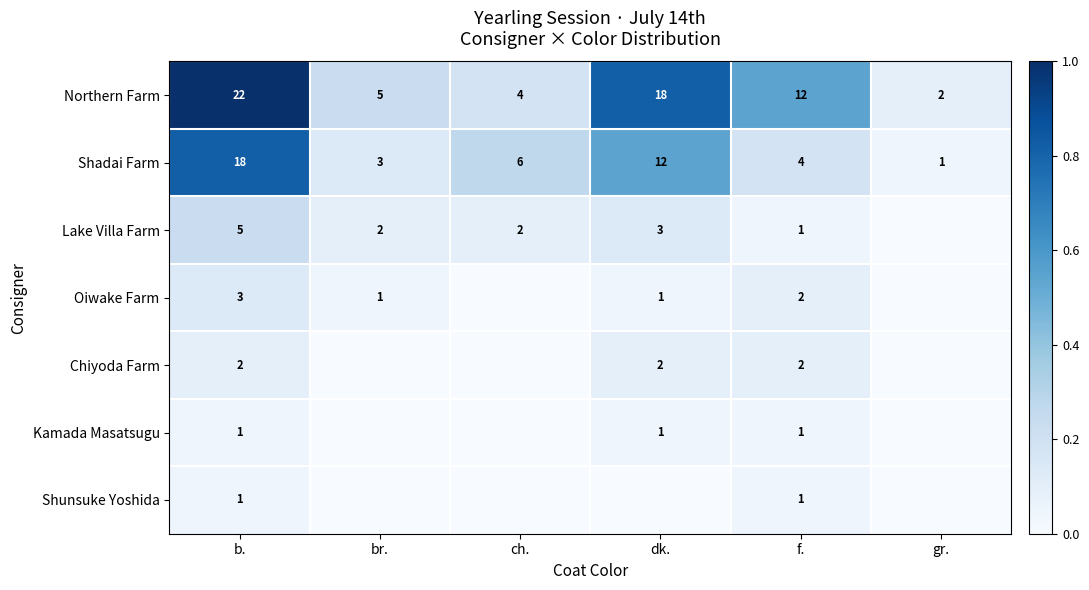

Where is Northern Farm nearest to the value 12?

f.